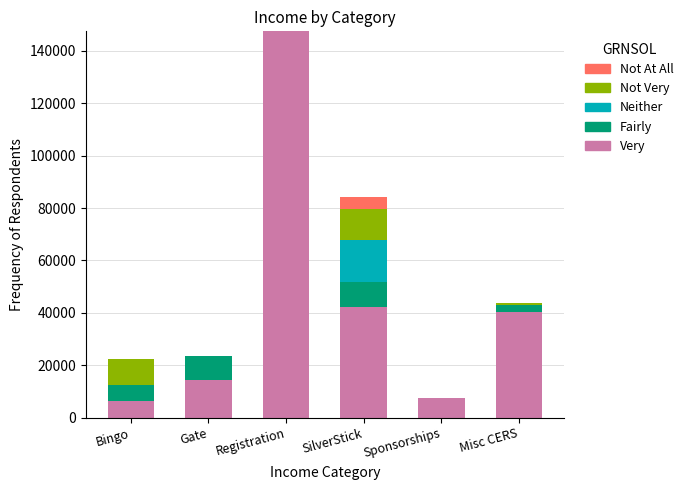

The Very series shows 42221.8 at SilverStick. True or false?

True